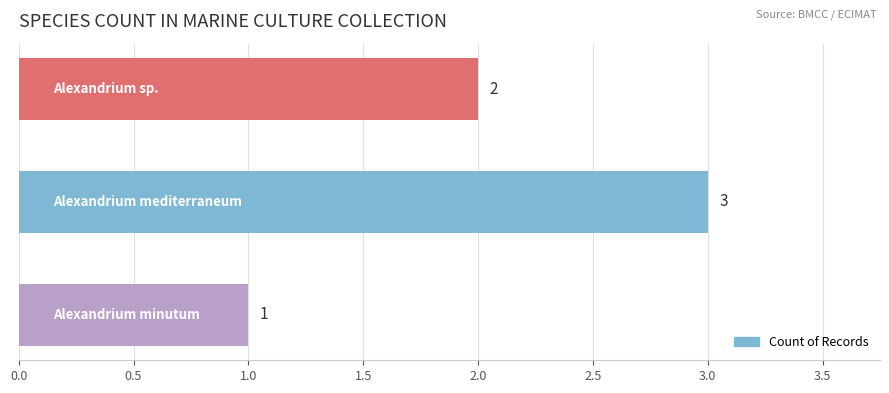

Reading top to bottom, extract all data points from this chart.

2	3	1